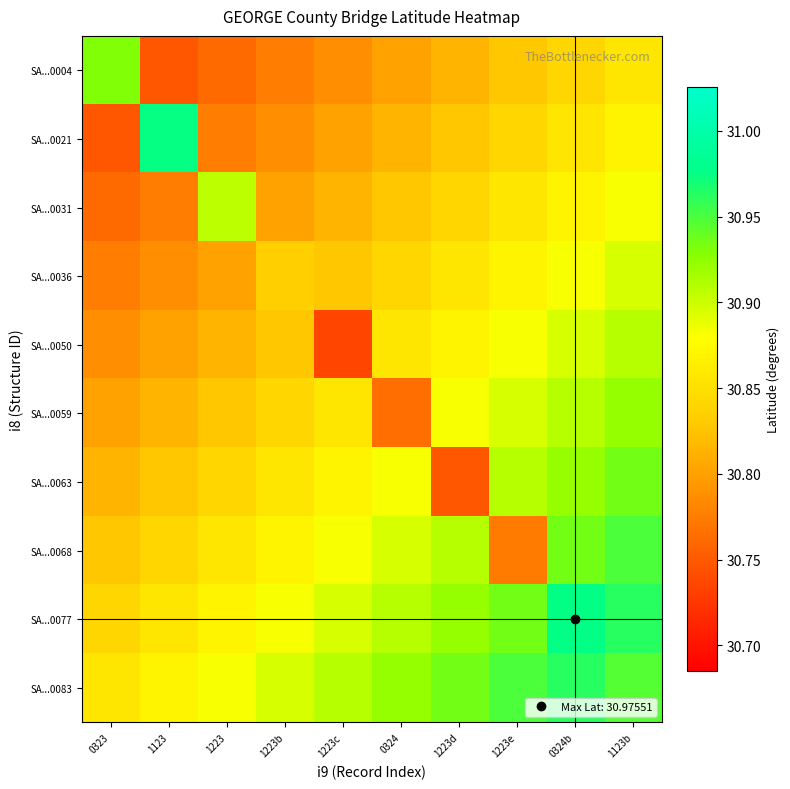

What is the maximum value shown in the chart?

31.0